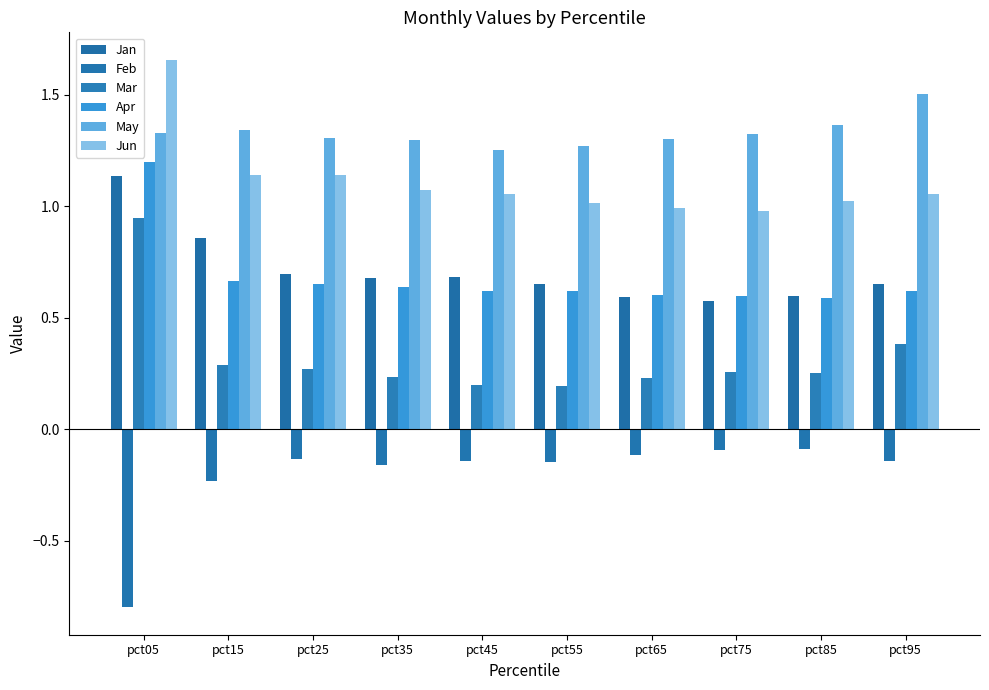

What is the sum of all Jun values?

11.1